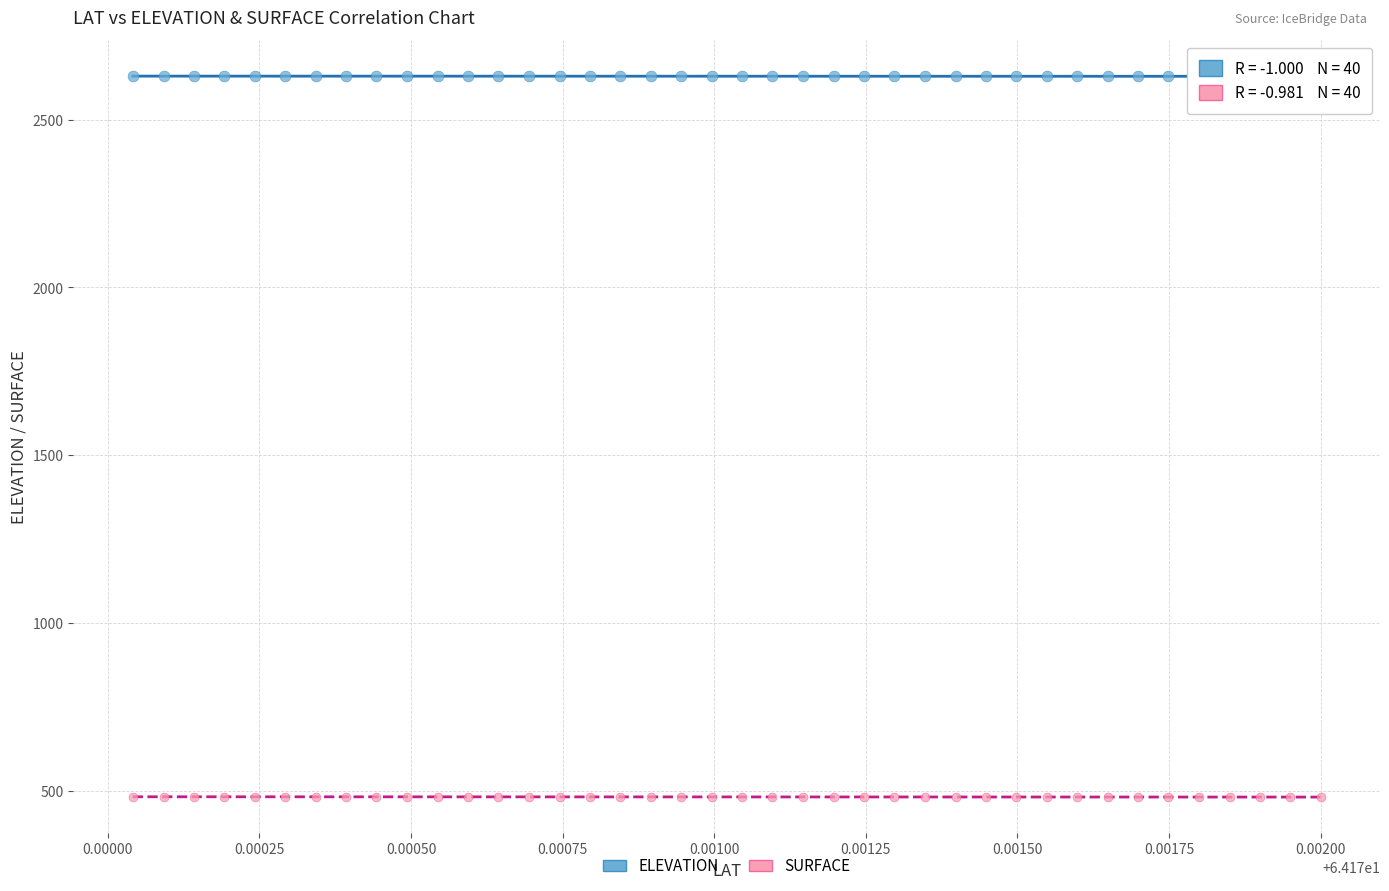

Which series contains the highest Y value?

ELEVATION